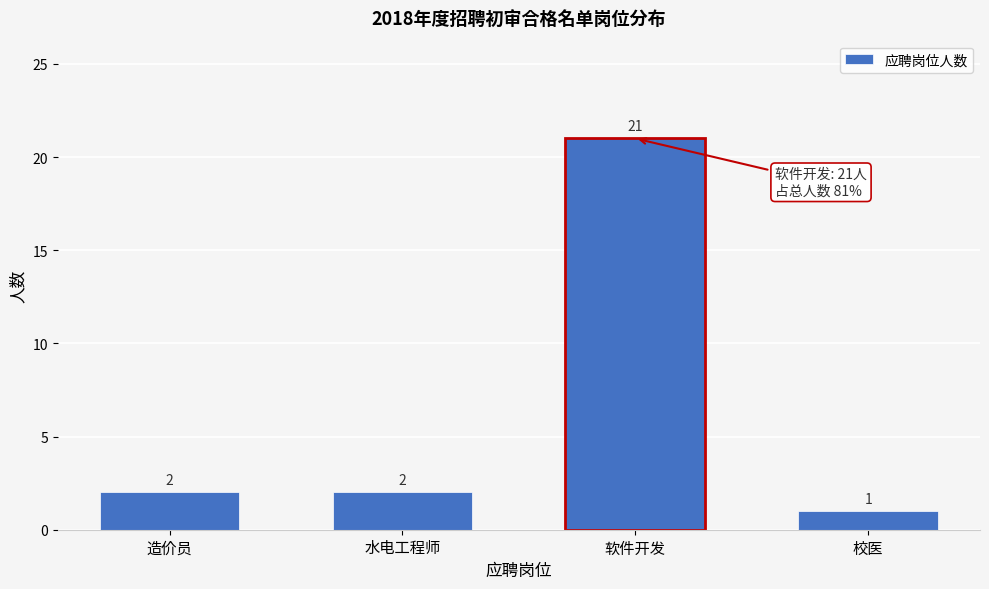

Reading left to right, extract all data points from this chart.

2	2	21	1